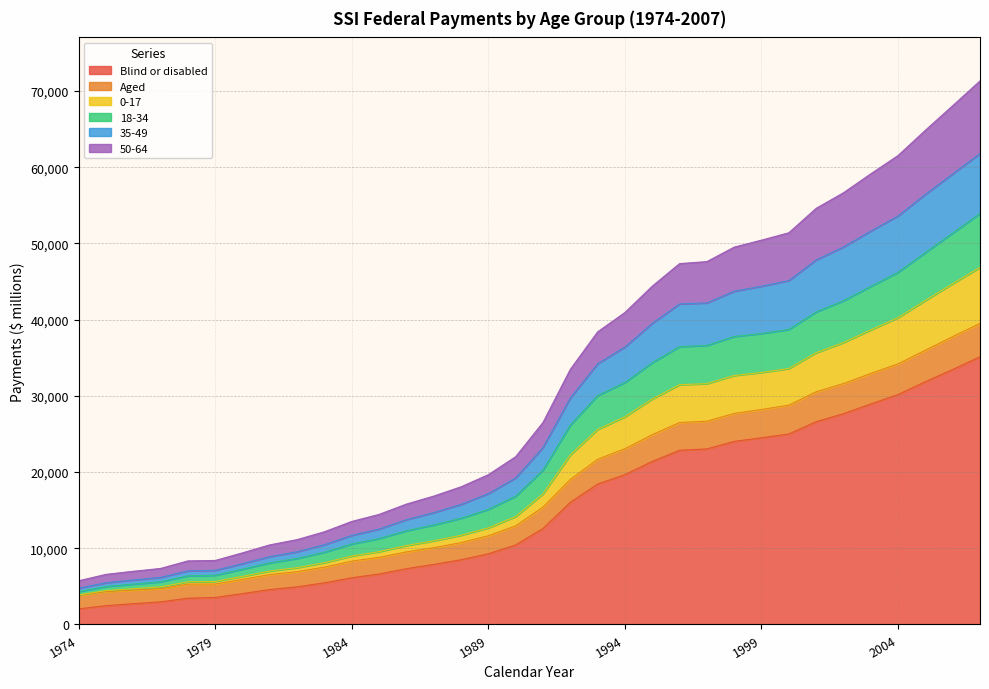

Is the value of 50-64 at 1990 greater than the value of Aged at 1975?

Yes